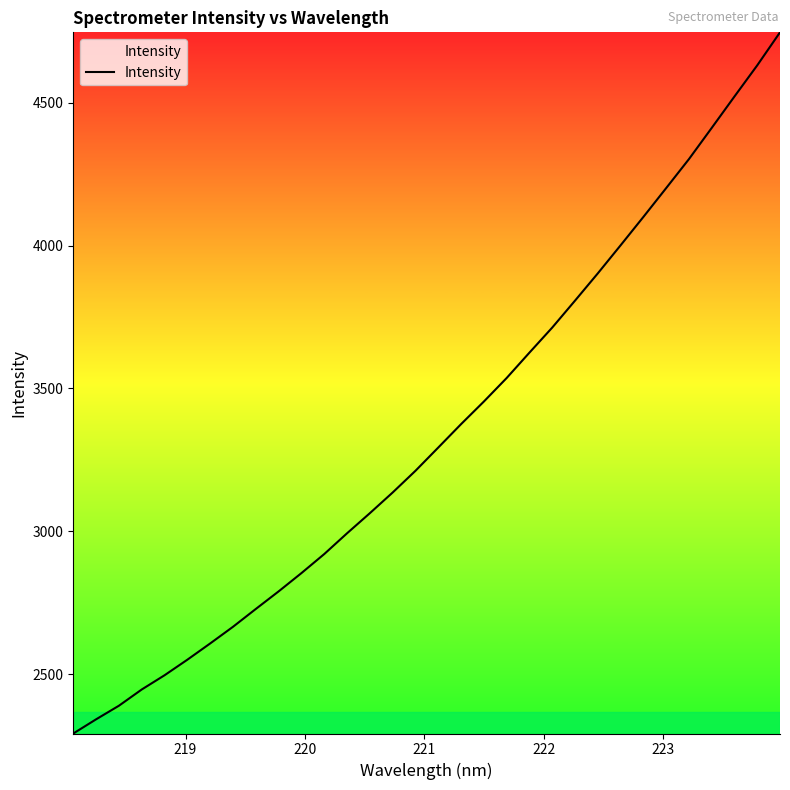

What is the maximum value shown in the chart?

4747.3